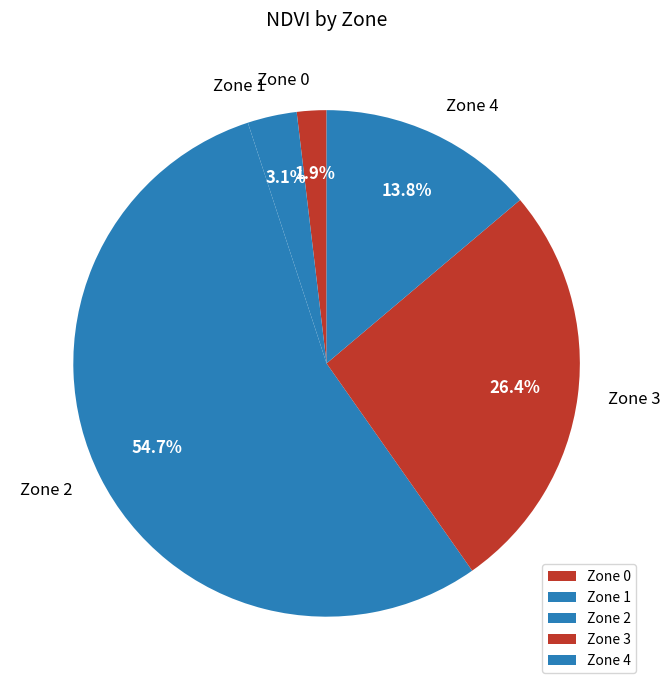

What is the total percentage of Zone 3 and Zone 0?

28.3%